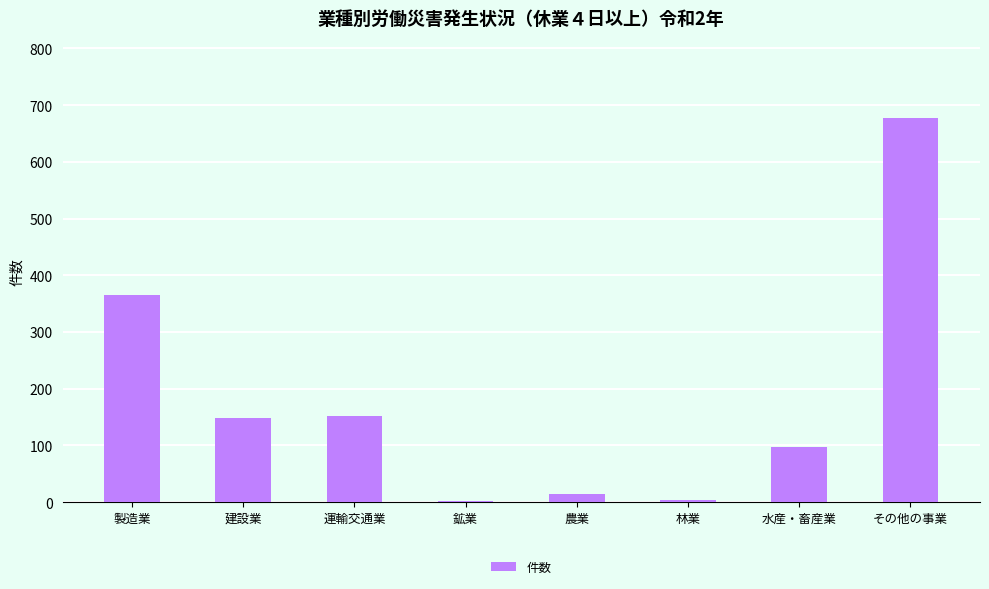

The value at 建設業 is 94. True or false?

False